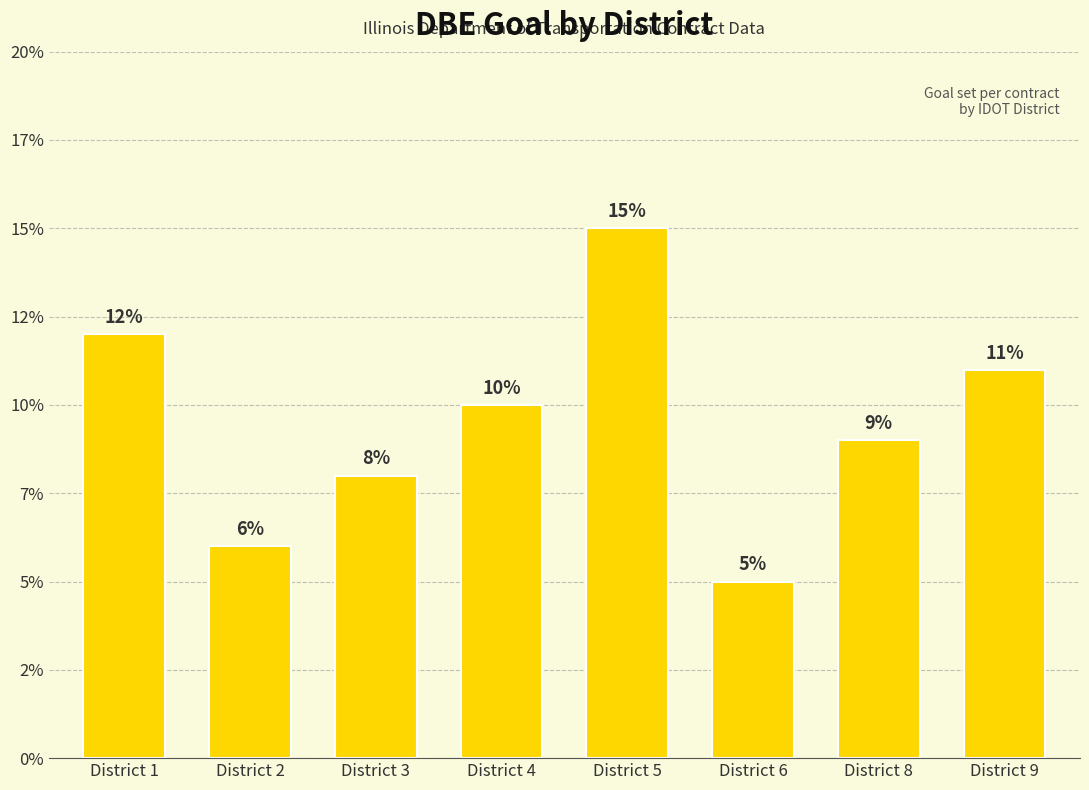

List the labels in order of value, smallest first.

District 6, District 2, District 3, District 8, District 4, District 9, District 1, District 5